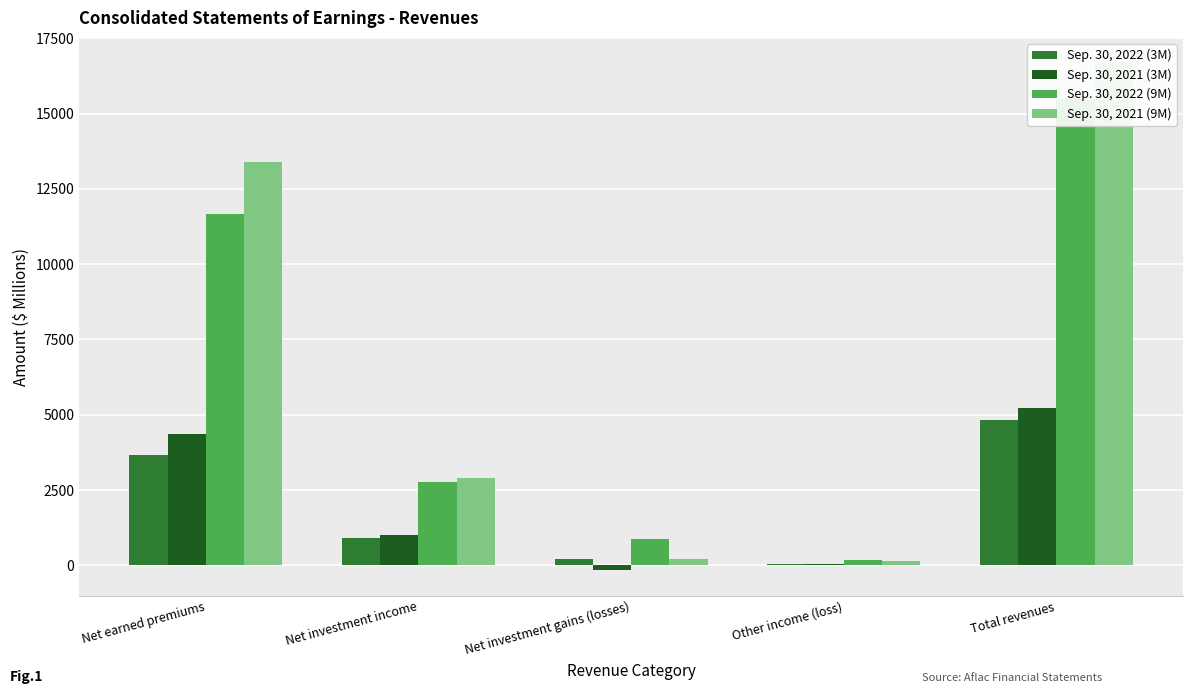

What is the minimum value shown in the chart?

-171